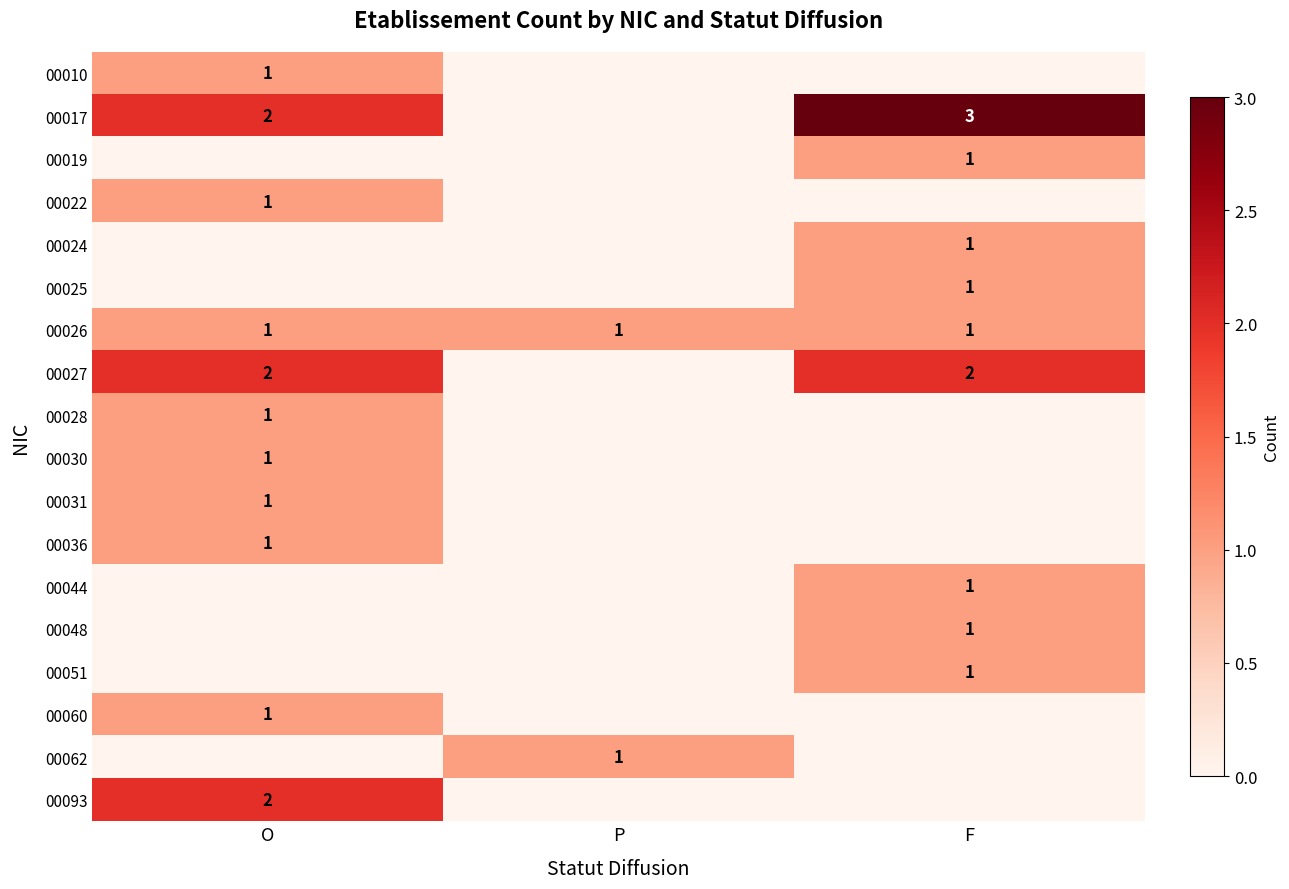

Is it true that 00026 equals 1 at F?

True